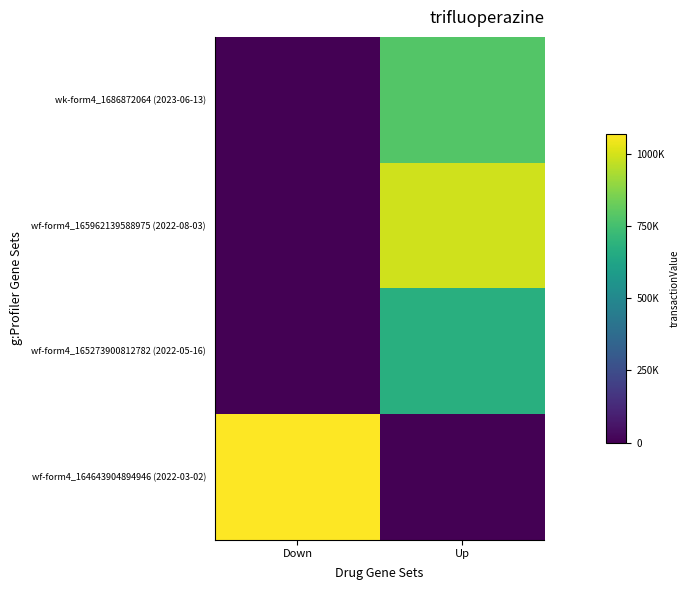

What is the difference between the highest and lowest values at Up?

992610